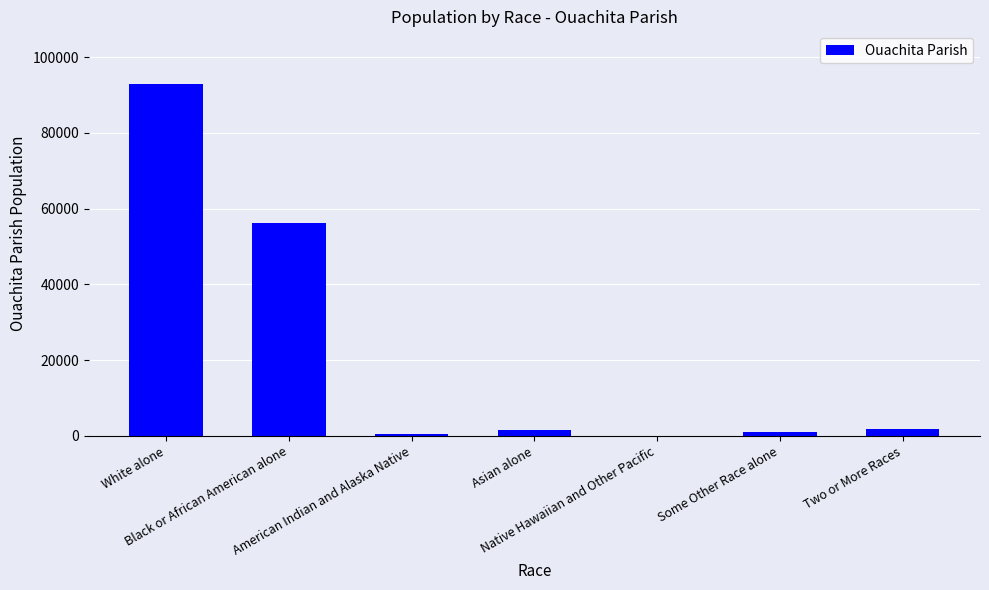

What is the maximum value shown in the chart?

92884